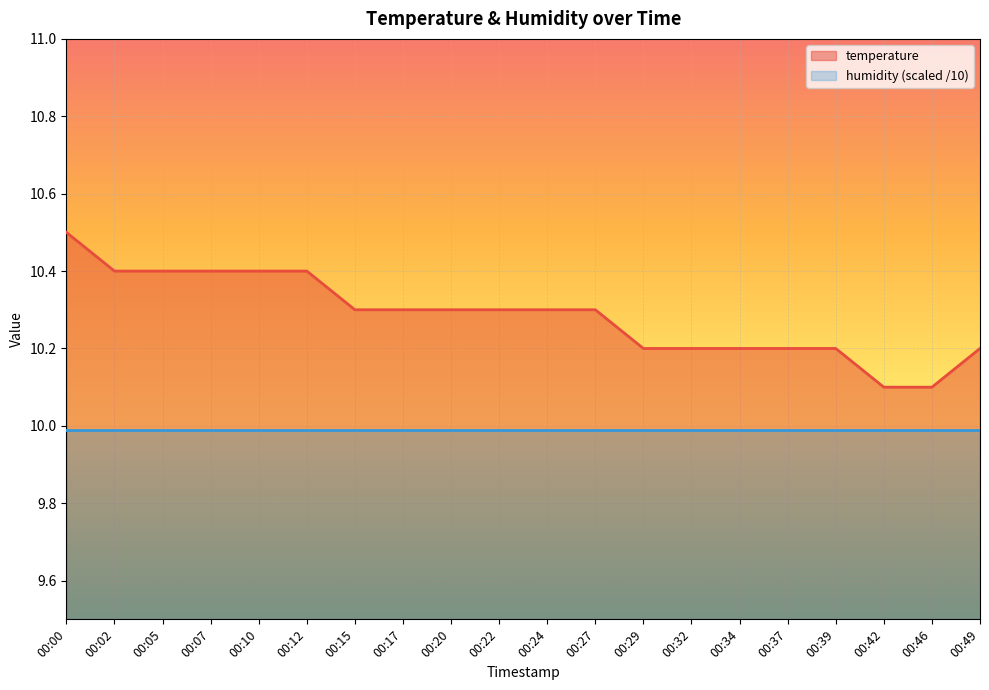

What is the ratio of the value at 00:02 to the value at 00:34?

1.0